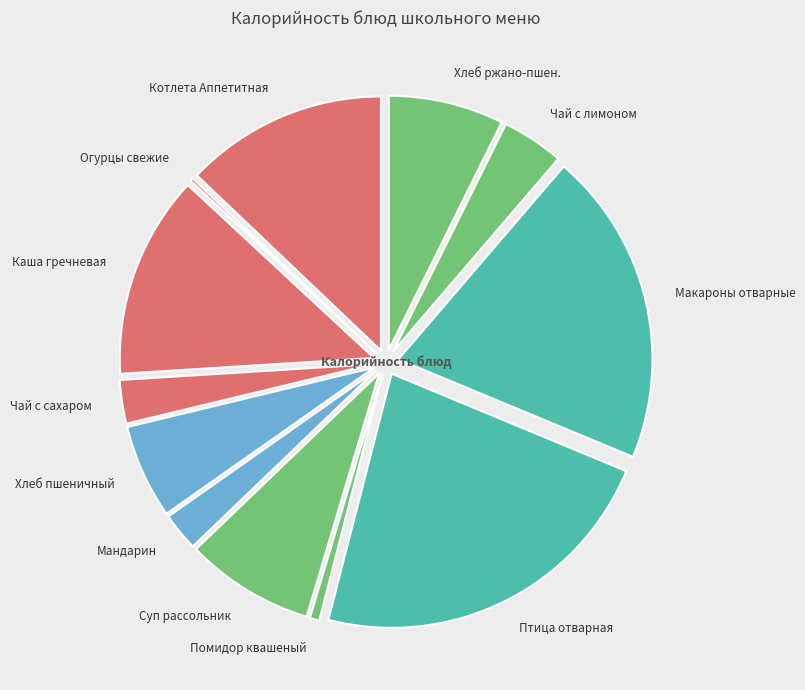

Do Каша гречневая and Макароны отварные together represent more than half of the pie?

No